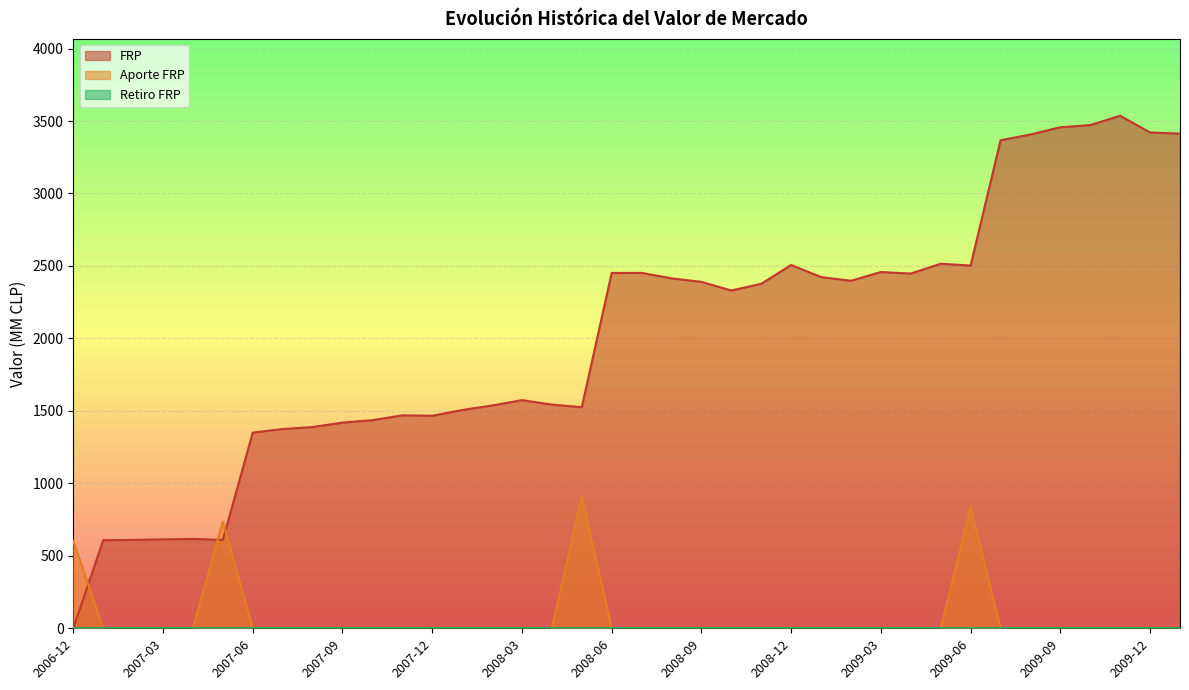

What is the maximum value shown in the chart?

3536.2